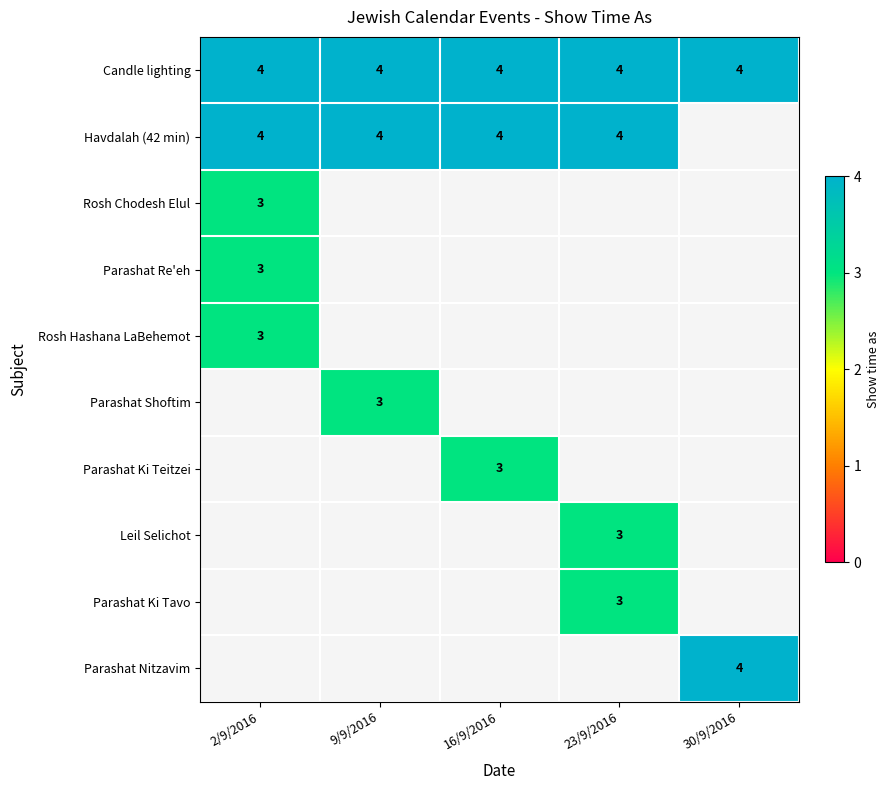

The Havdalah (42 min) series shows 4 at 2/9/2016. True or false?

True